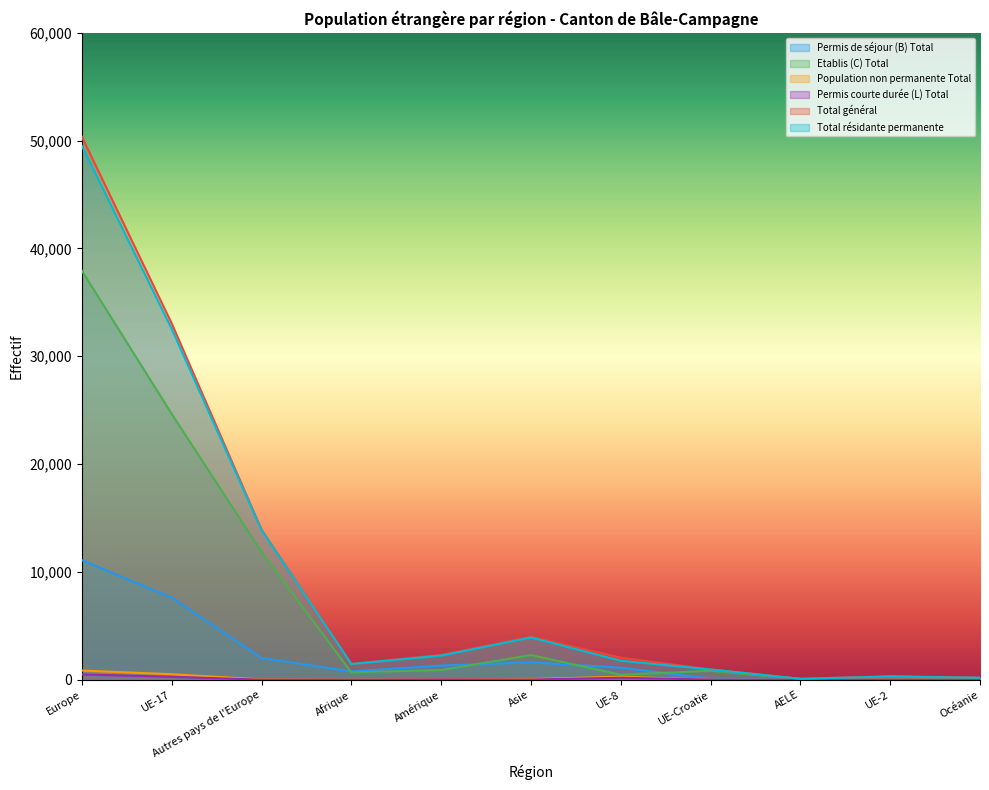

What is the total value across all series at Europe?

150217